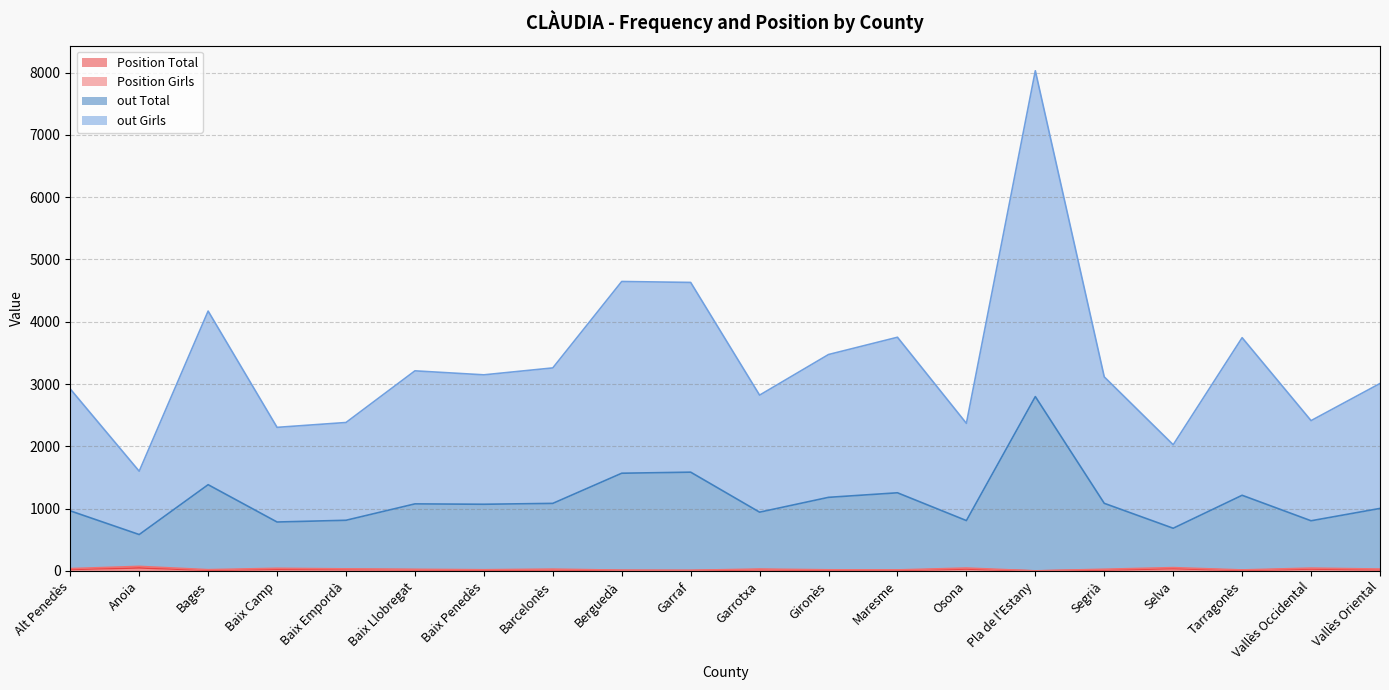

Where is Position Total nearest to the value 25?

Alt Penedès